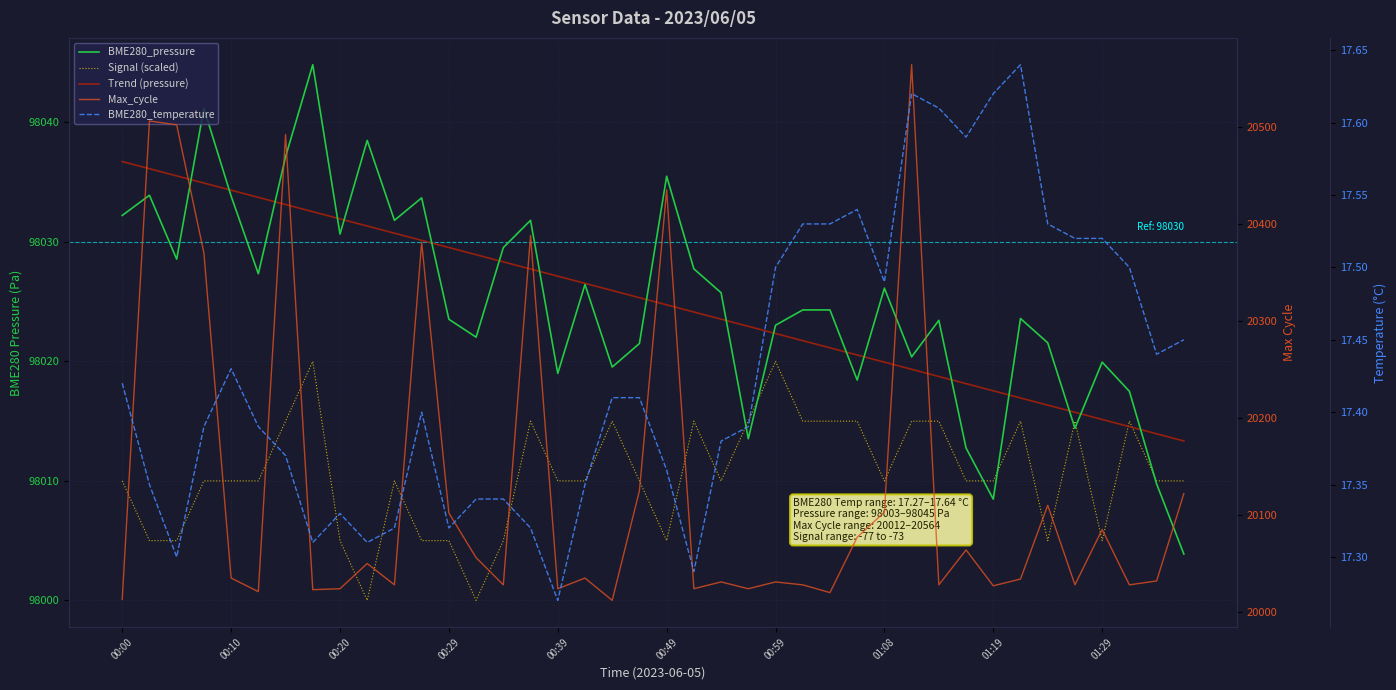

What are all the series names shown in the legend?

BME280_pressure, Signal (scaled), Trend (pressure), Max_cycle, BME280_temperature